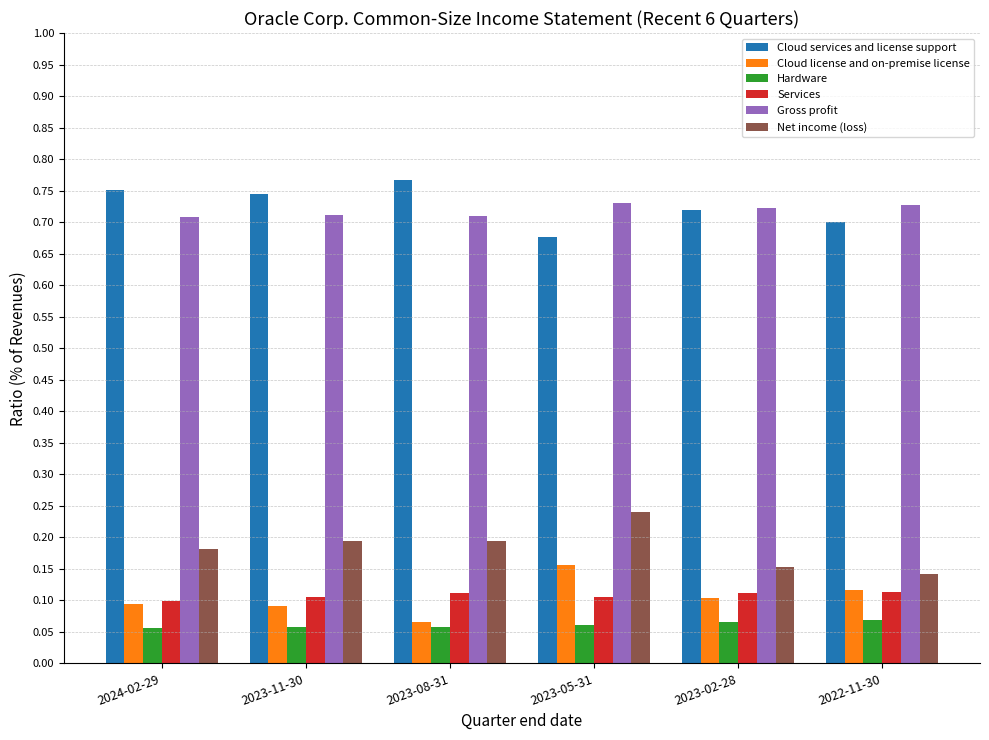

The Hardware series shows 0.0 at 2023-02-28. True or false?

False